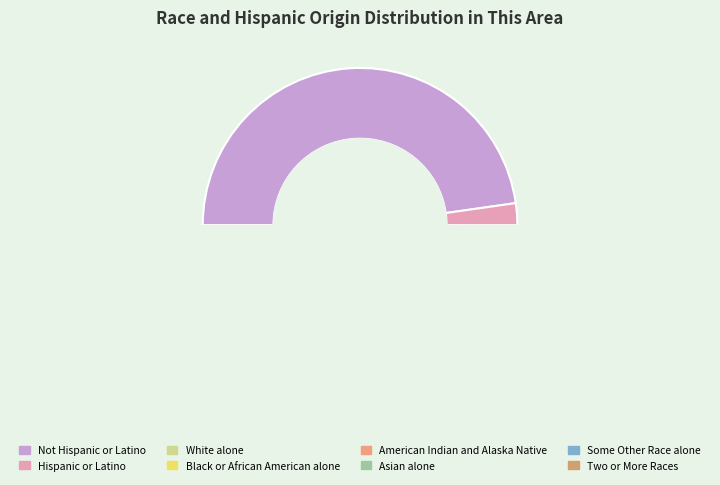

To the nearest percent, what is the average slice percentage?

12%